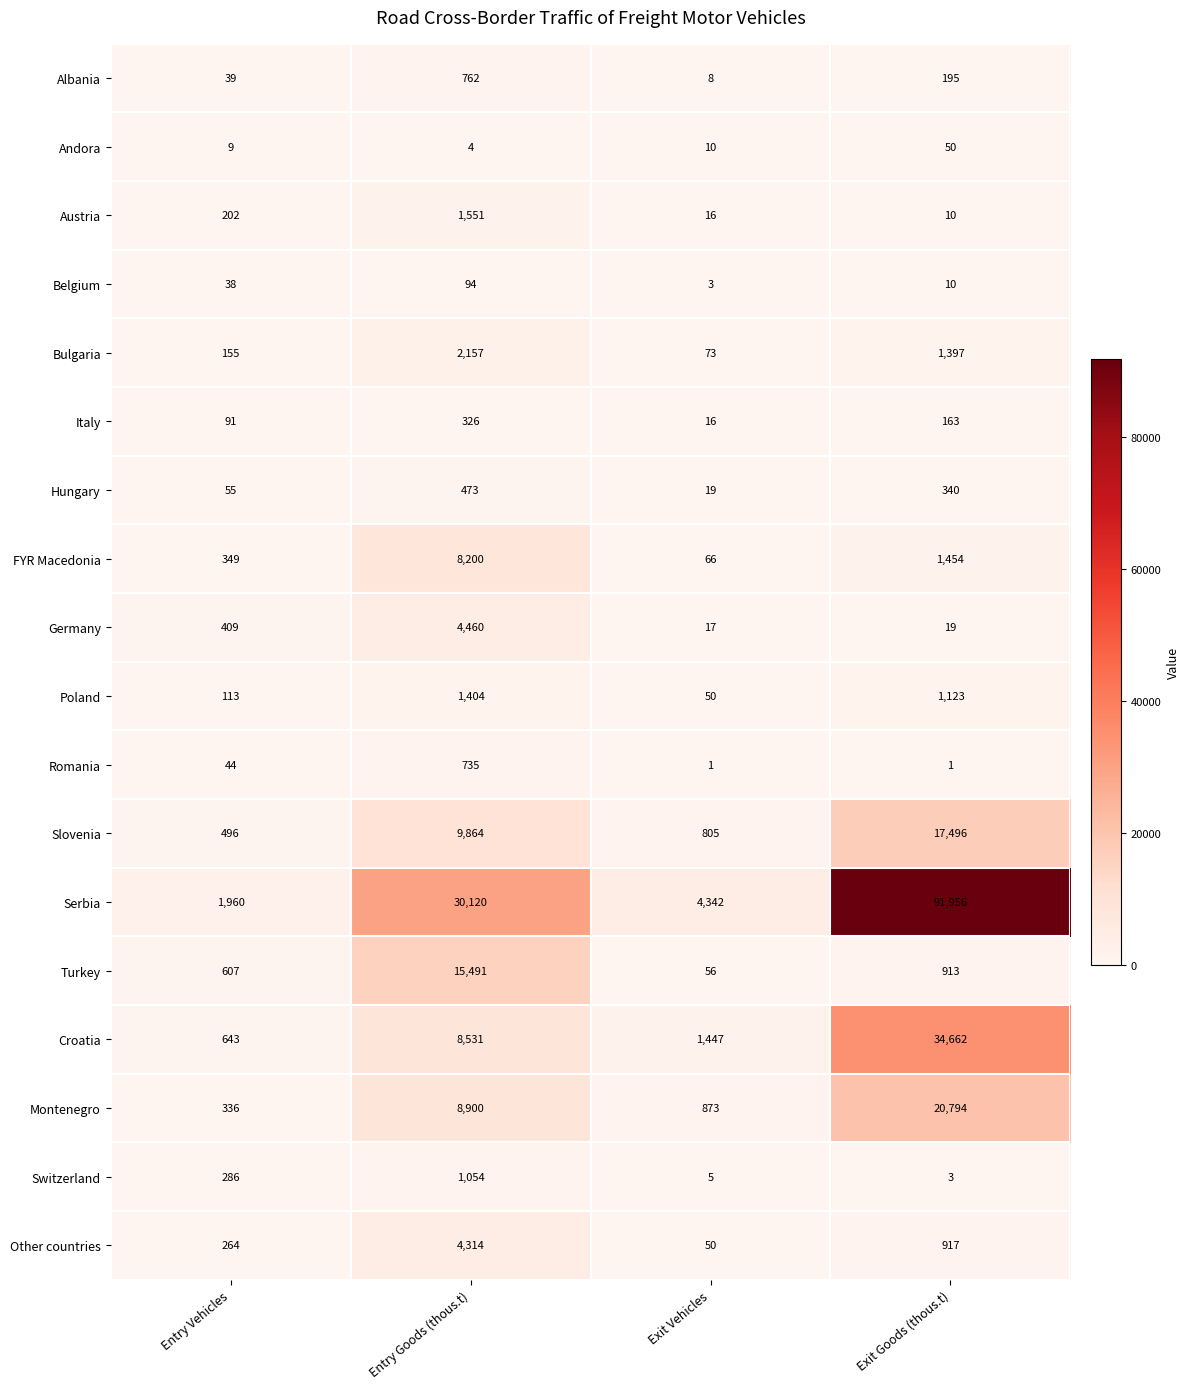

What is the average value of the Other countries series?

1386